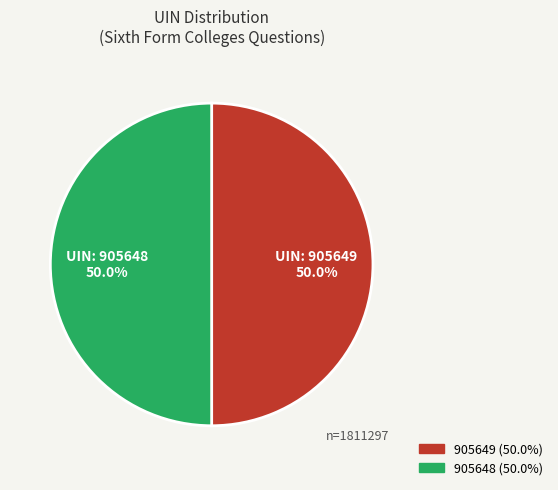

Approximately how many times larger is the value at 905648 compared to 905649?

1.0